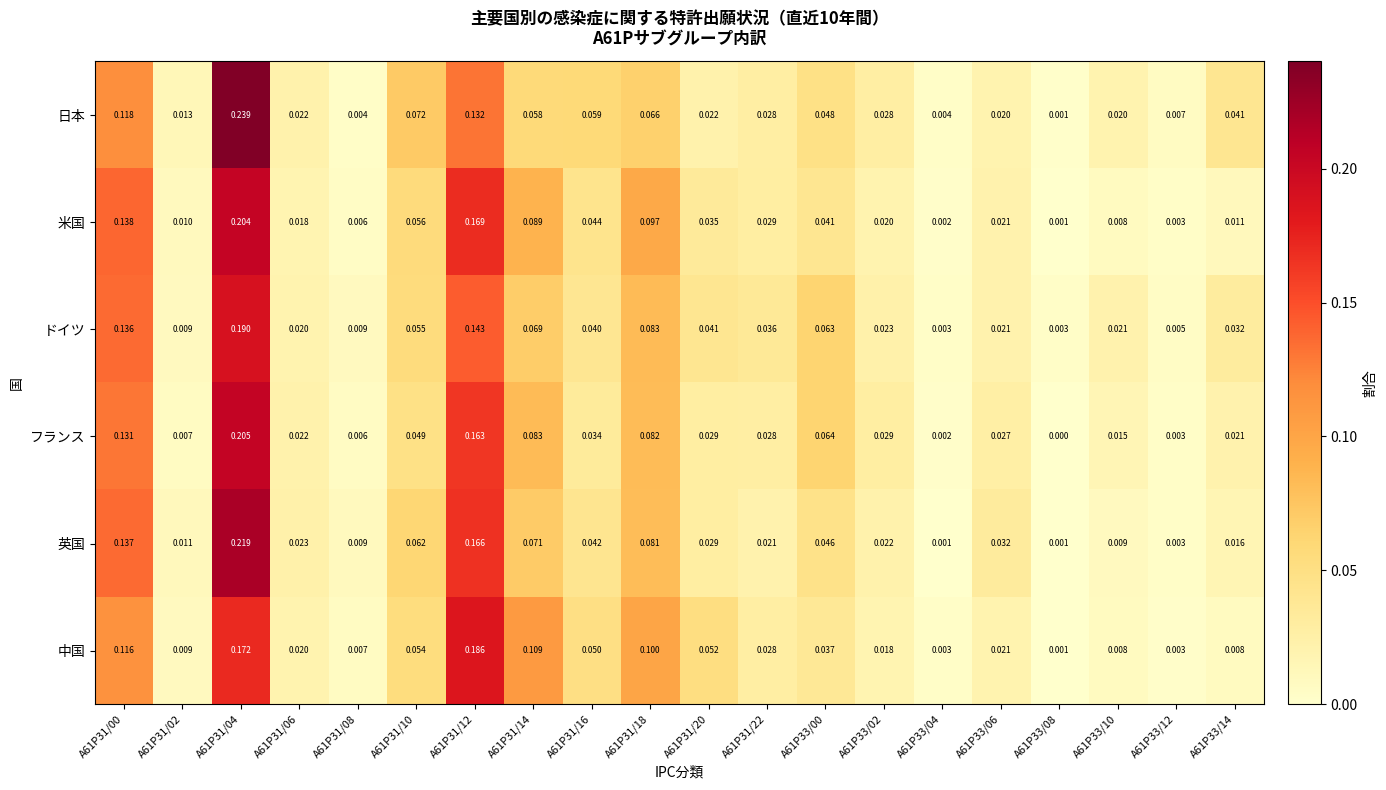

List the series in order of their peak value, lowest first.

中国, ドイツ, 米国, フランス, 英国, 日本